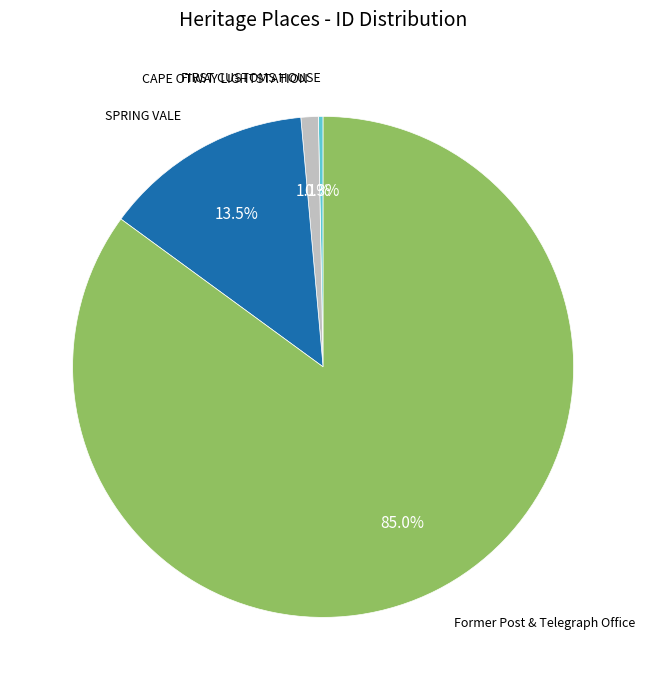

Is there a majority slice in this chart?

Yes